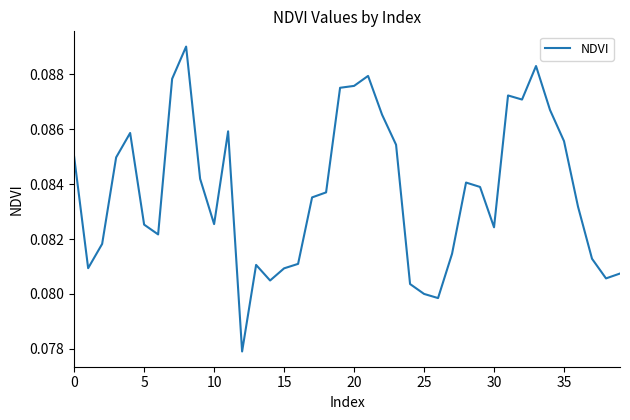

How many points are lower than both their immediate neighbors (excluding endpoints)?

9